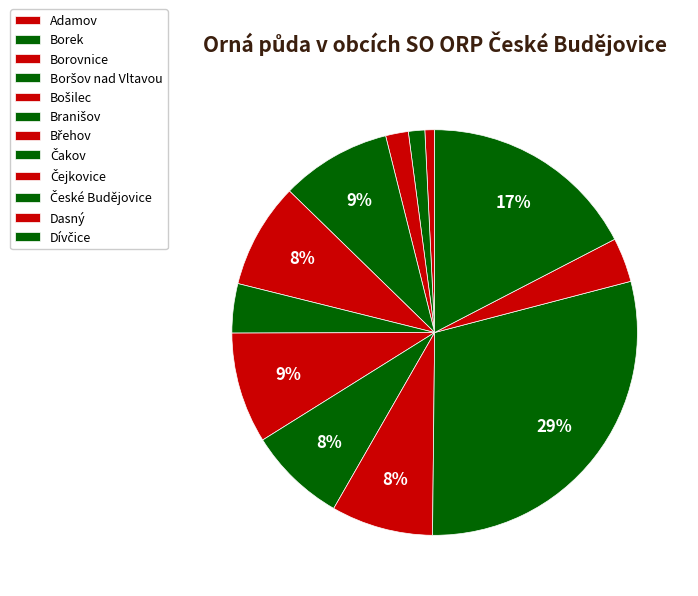

The Borovnice slice represents 1% of the pie. True or false?

False